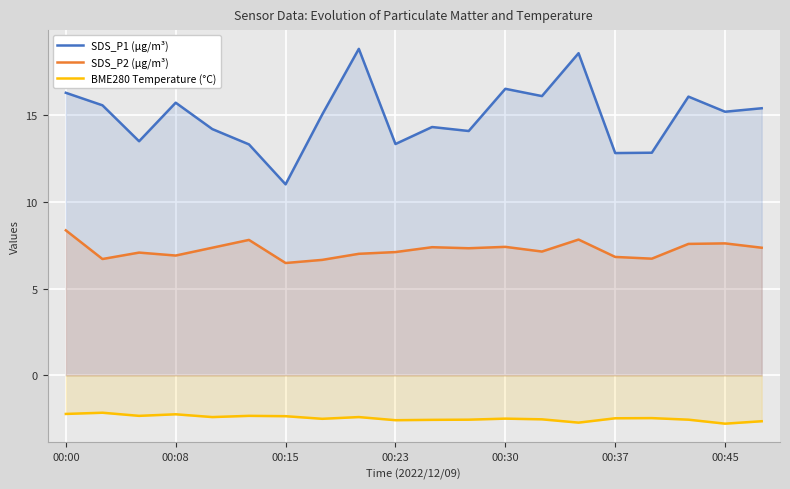

Is the value of SDS_P2 (µg/m³) at 00:37 greater than the value of SDS_P1 (µg/m³) at 00:30?

No